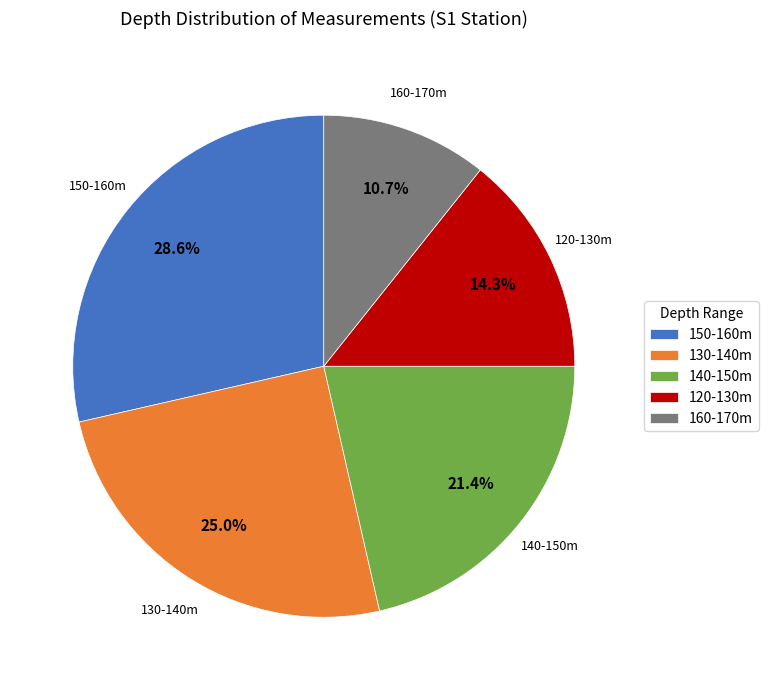

What is the total percentage of 140-150m and 130-140m?

46.4%